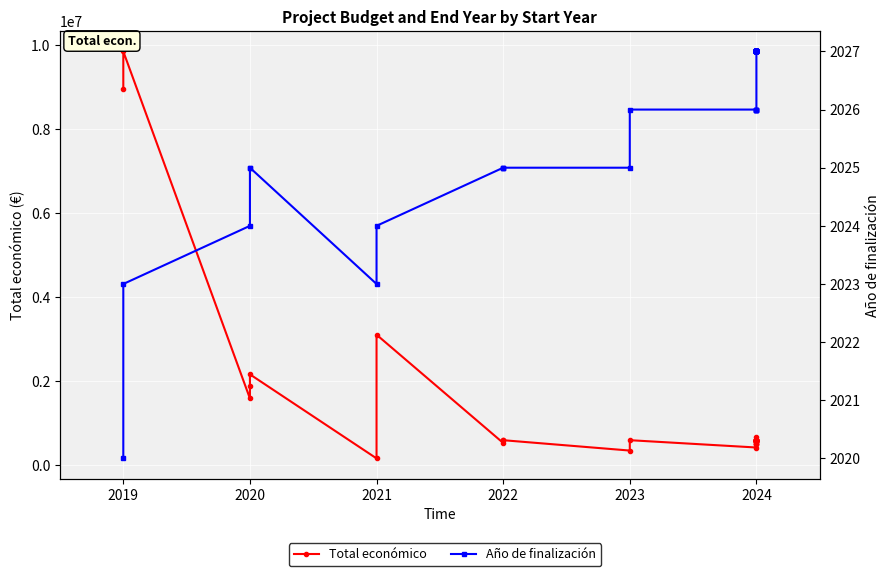

Rank the series by their maximum value, from lowest to highest.

Año de finalización, Total económico